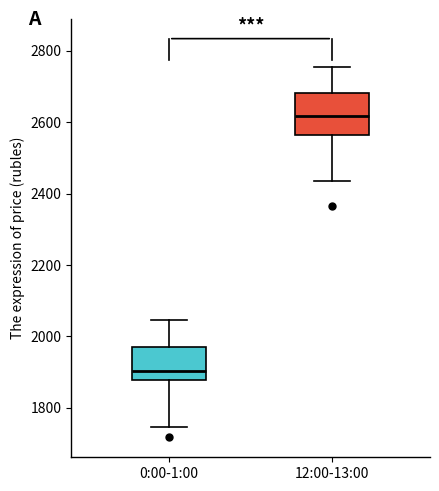

Reading left to right, transcribe this box plot: for each box, give where its median line is, the range the box spans, and where its two whiskers end, as read against the y-axis. The values are not printed on the chart, so give them approximately, as read against the axis.

0:00-1:00: median 1900, box 1880 to 1980, whiskers 1740 to 2040
12:00-13:00: median 2620, box 2560 to 2680, whiskers 2440 to 2760